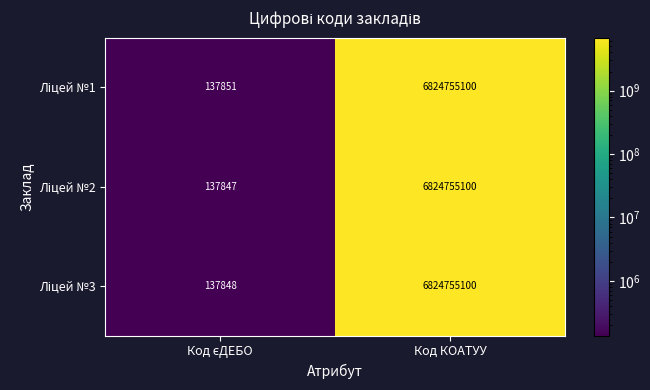

At which category is the sum across all series the highest?

Код КОАТУУ